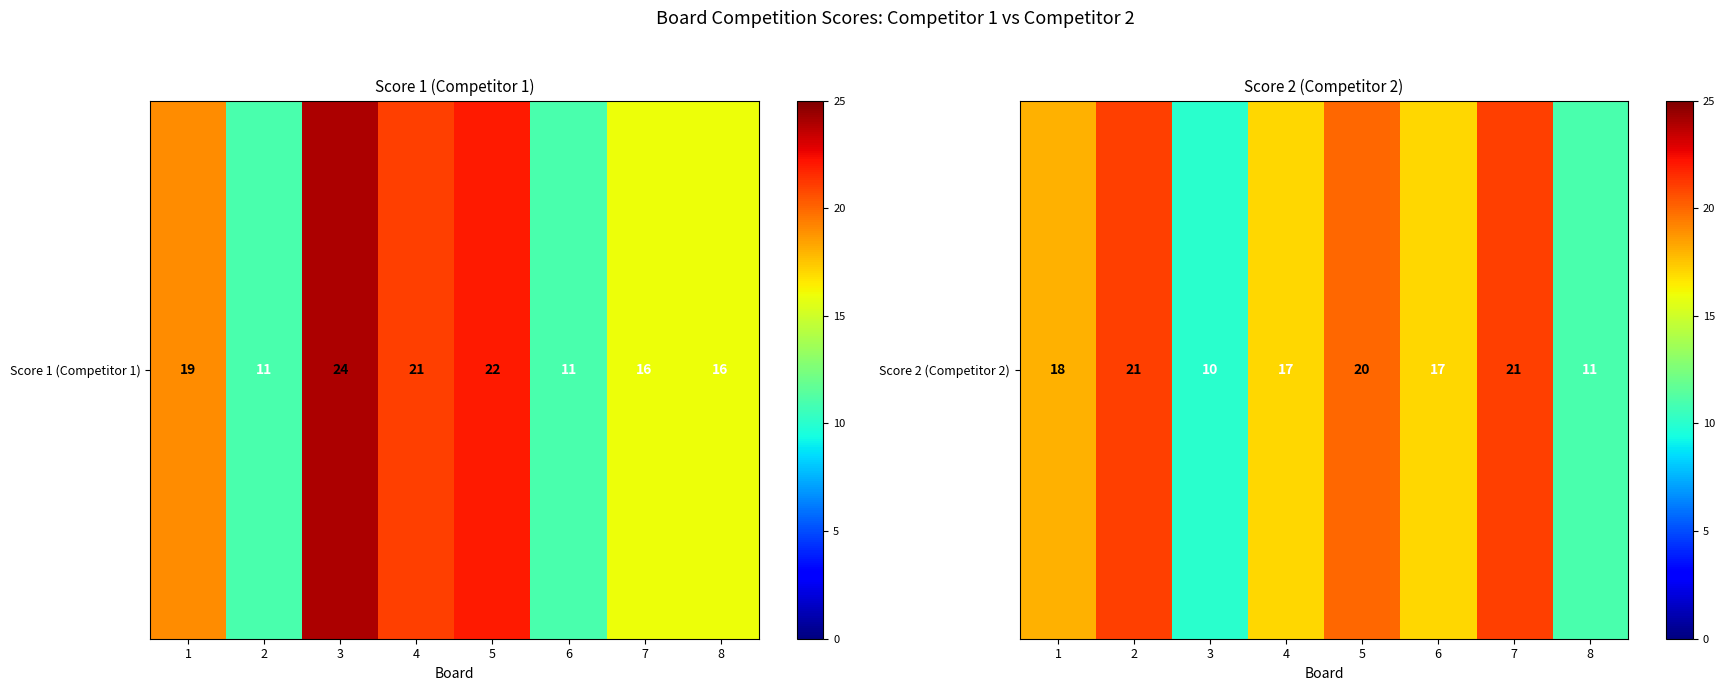

What is the change in value from 1 to 8?

-7